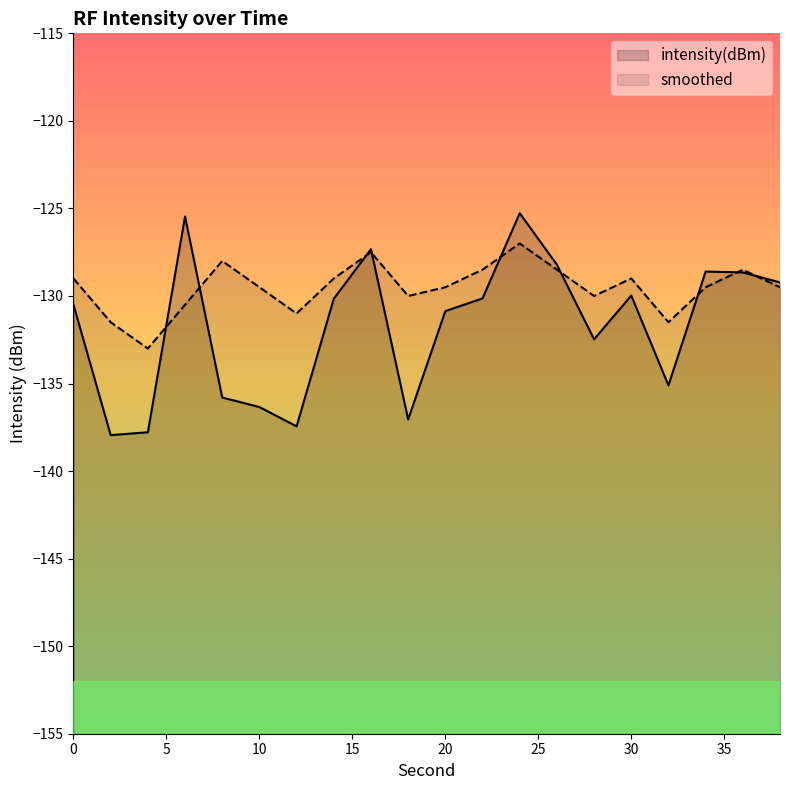

At which label is intensity(dBm) closest to -131?

20